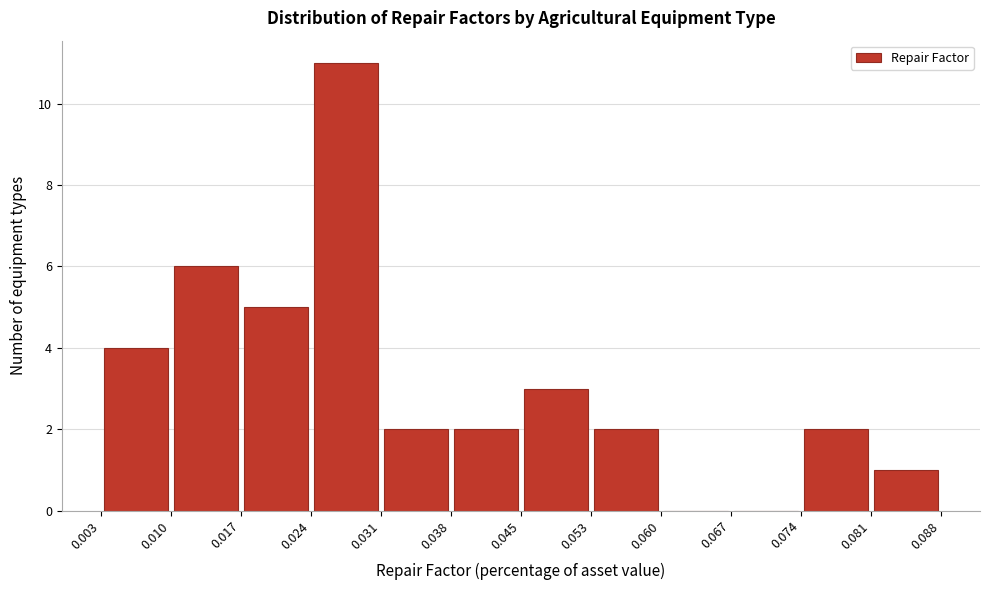

Reading left to right, transcribe this chart: for each bar, give the range it covers on the x-axis and its height. The values are not printed on the chart, so give them approximately, as read against the axis.

0.003 to 0.010: 4
0.010 to 0.017: 6
0.017 to 0.024: 5
0.024 to 0.031: 11
0.031 to 0.038: 2
0.038 to 0.045: 2
0.045 to 0.053: 3
0.053 to 0.060: 2
0.060 to 0.067: 0
0.067 to 0.074: 0
0.074 to 0.081: 2
0.081 to 0.088: 1